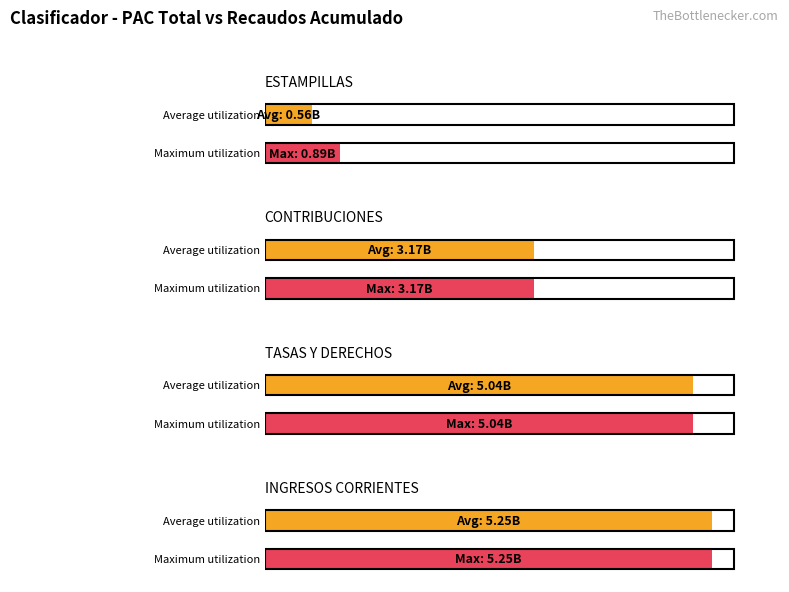

The Average utilization series shows 556746020 at ESTAMPILLAS. True or false?

True